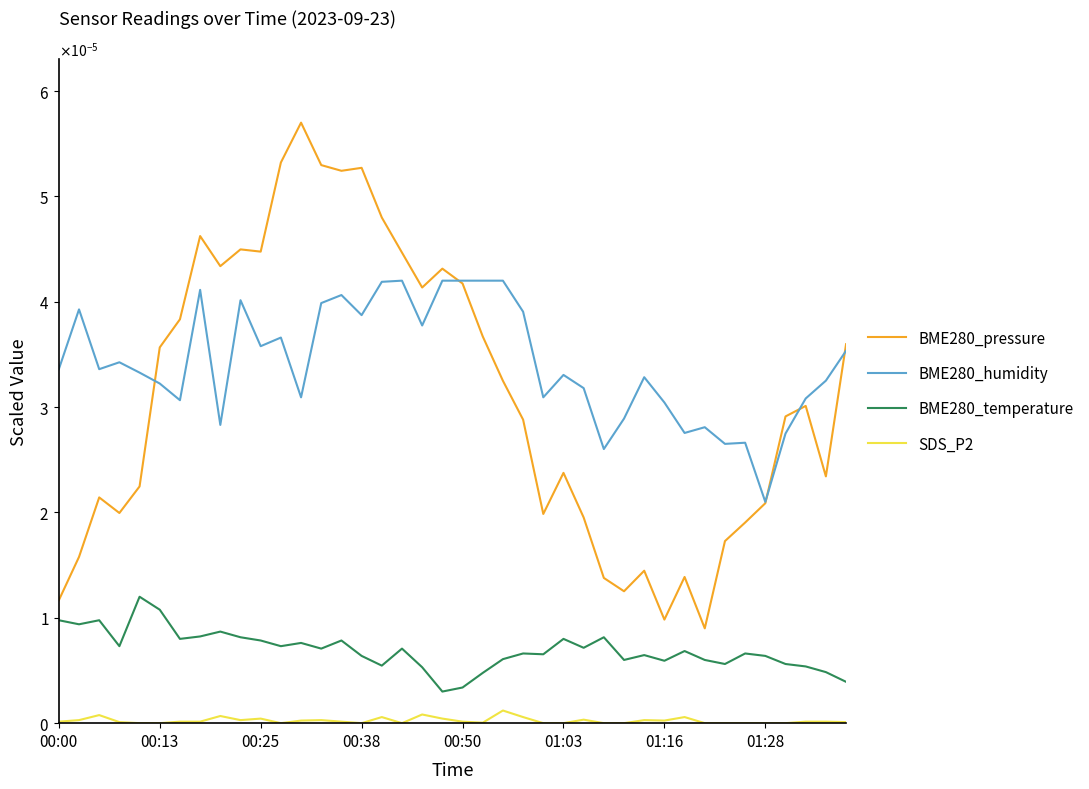

In SDS_P2, how many points are higher than both neighbors (excluding endpoints)?

10